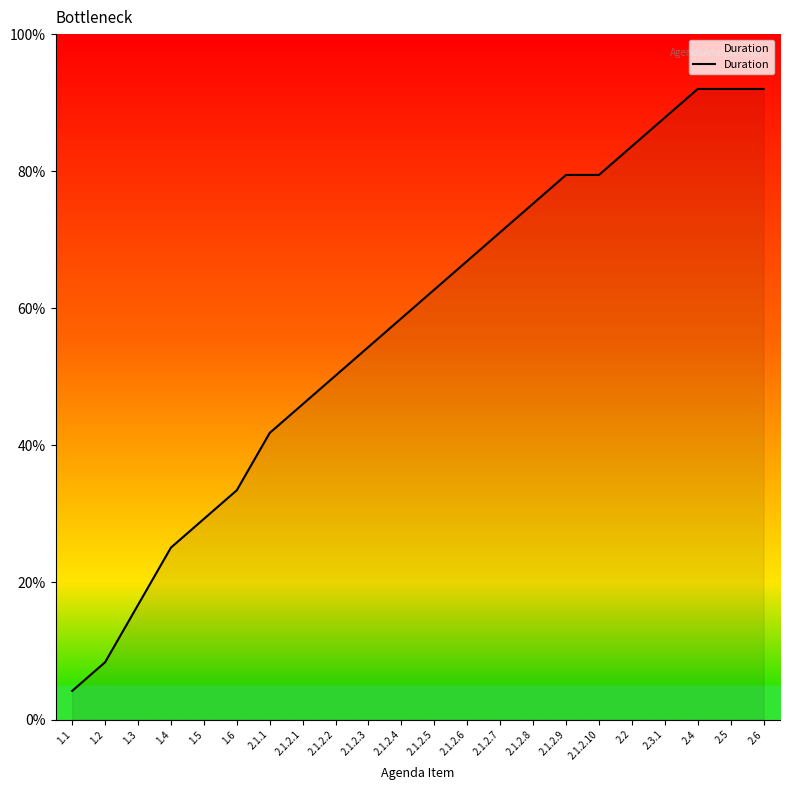

Rank the categories by value from lowest to highest.

1.1, 1.2, 1.3, 1.4, 1.5, 1.6, 2.1.1, 2.1.2.1, 2.1.2.2, 2.1.2.3, 2.1.2.4, 2.1.2.5, 2.1.2.6, 2.1.2.7, 2.1.2.8, 2.1.2.9, 2.1.2.10, 2.2, 2.3.1, 2.4, 2.5, 2.6